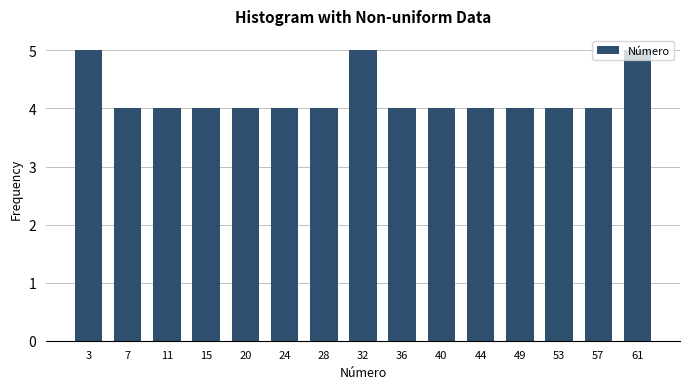

What is the height of the bar covering 42.5 to 46.5 on the x-axis? Neither the bar edges nor the heights are printed on the chart, so give them approximately, as read against the axes.

4